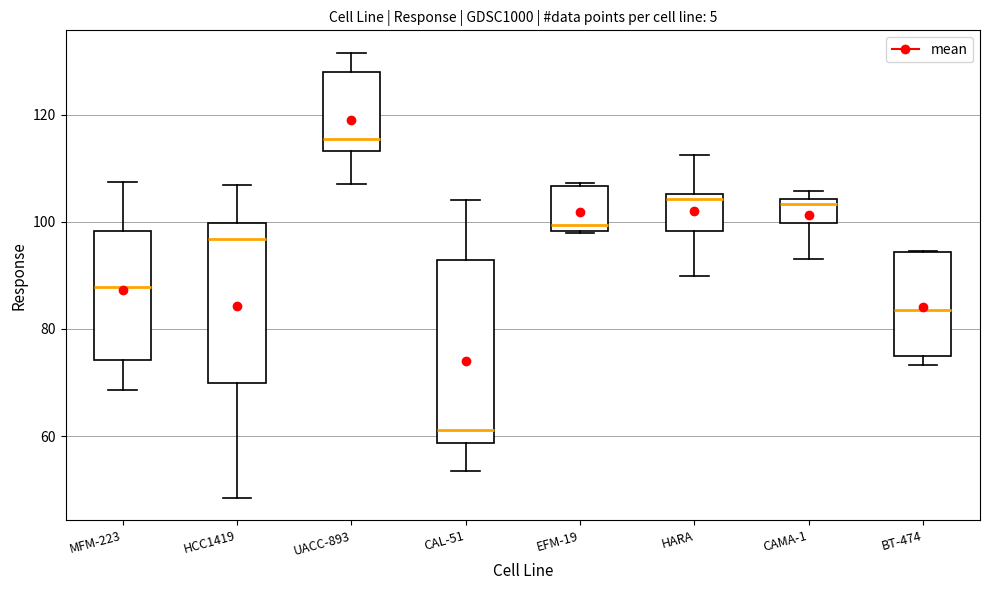

Reading left to right, transcribe this box plot: for each box, give where its median line is, the range the box spans, and where its two whiskers end, as read against the y-axis. The values are not printed on the chart, so give them approximately, as read against the axis.

MFM-223: median 88, box 74 to 98, whiskers 68 to 108
HCC1419: median 96, box 70 to 100, whiskers 48 to 106
UACC-893: median 116, box 114 to 128, whiskers 108 to 132
CAL-51: median 62, box 58 to 92, whiskers 54 to 104
EFM-19: median 100, box 98 to 106, whiskers 98 to 108
HARA: median 104, box 98 to 106, whiskers 90 to 112
CAMA-1: median 104 (just below the box's upper edge), box 100 to 104, whiskers 92 to 106
BT-474: median 84, box 74 to 94, whiskers 74 (just below the box's lower edge) to 94